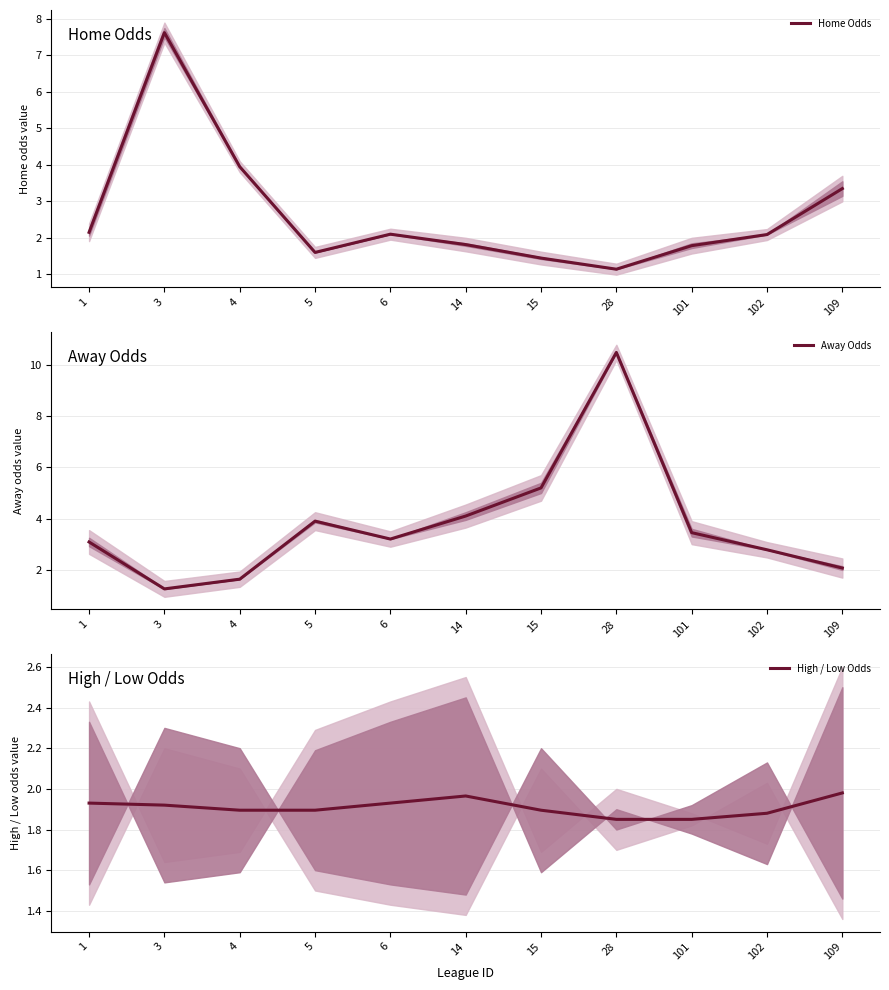

Reading left to right, what are all the values shown in this chart?

Home Odds: 1=2.2	3=7.6	4=4.0	5=1.6	6=2.1	14=1.8	15=1.4	28=1.1	101=1.8	102=2.1	109=3.3
Away Odds: 1=3.1	3=1.2	4=1.6	5=3.9	6=3.2	14=4.1	15=5.2	28=10.5	101=3.5	102=2.8	109=2.1
High / Low Odds: 1=1.9	3=1.9	4=1.9	5=1.9	6=1.9	14=2.0	15=1.9	28=1.9	101=1.9	102=1.9	109=2.0